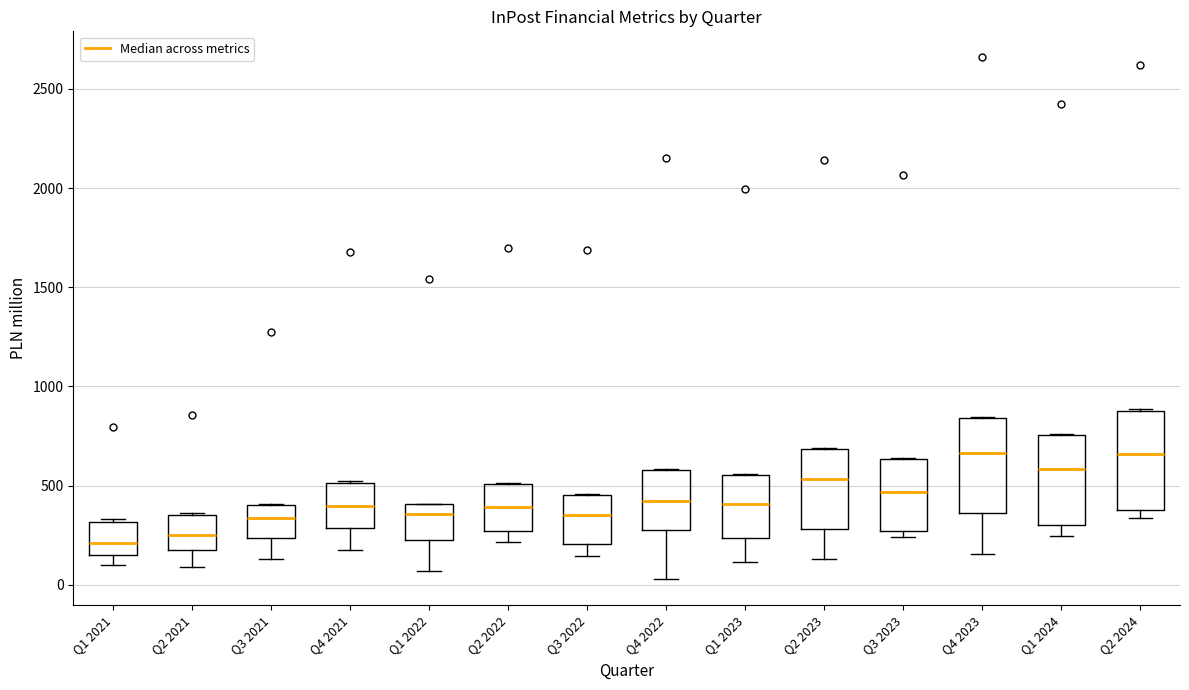

Reading left to right, read every box against the y-axis: the position of its median line, the range the box covers, and the ends of its whiskers. The values are not printed on the chart, so give them approximately, as read against the axis.

Q1 2021: median 200, box 150 to 300, whiskers 100 to 350
Q2 2021: median 250, box 150 to 350, whiskers 100 to 350
Q3 2021: median 350, box 250 to 400, whiskers 150 to 400
Q4 2021: median 400, box 300 to 500, whiskers 150 to 500
Q1 2022: median 350, box 200 to 400, whiskers 50 to 400
Q2 2022: median 400, box 250 to 500, whiskers 200 to 500
Q3 2022: median 350, box 200 to 450, whiskers 150 to 450
Q4 2022: median 400, box 300 to 600, whiskers 50 to 600
Q1 2023: median 400, box 250 to 550, whiskers 100 to 550
Q2 2023: median 550, box 300 to 700, whiskers 150 to 700
Q3 2023: median 450, box 250 to 650, whiskers 250 (just below the box's lower edge) to 650
Q4 2023: median 650, box 350 to 850, whiskers 150 to 850
Q1 2024: median 600, box 300 to 750, whiskers 250 to 750
Q2 2024: median 650, box 400 to 850, whiskers 350 to 900